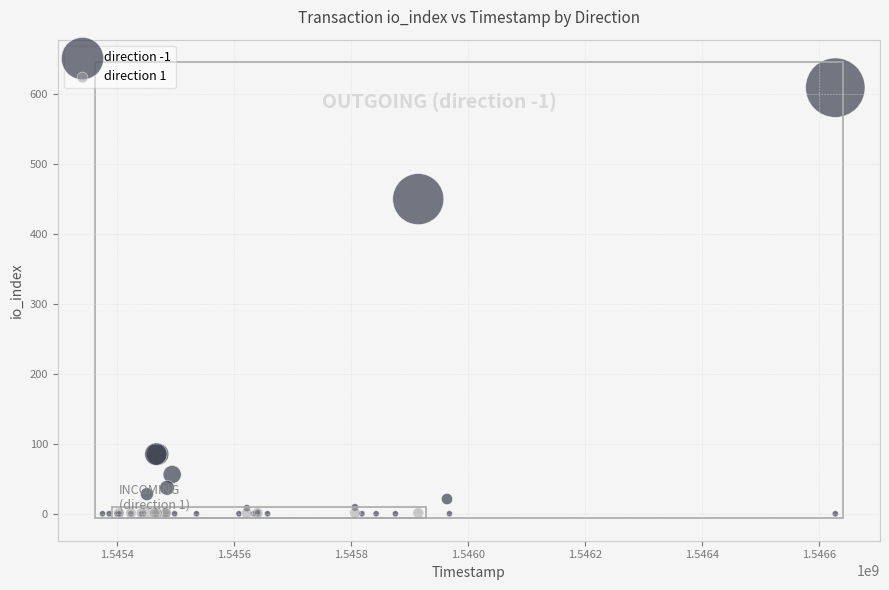

Which series contains the highest Y value?

direction -1